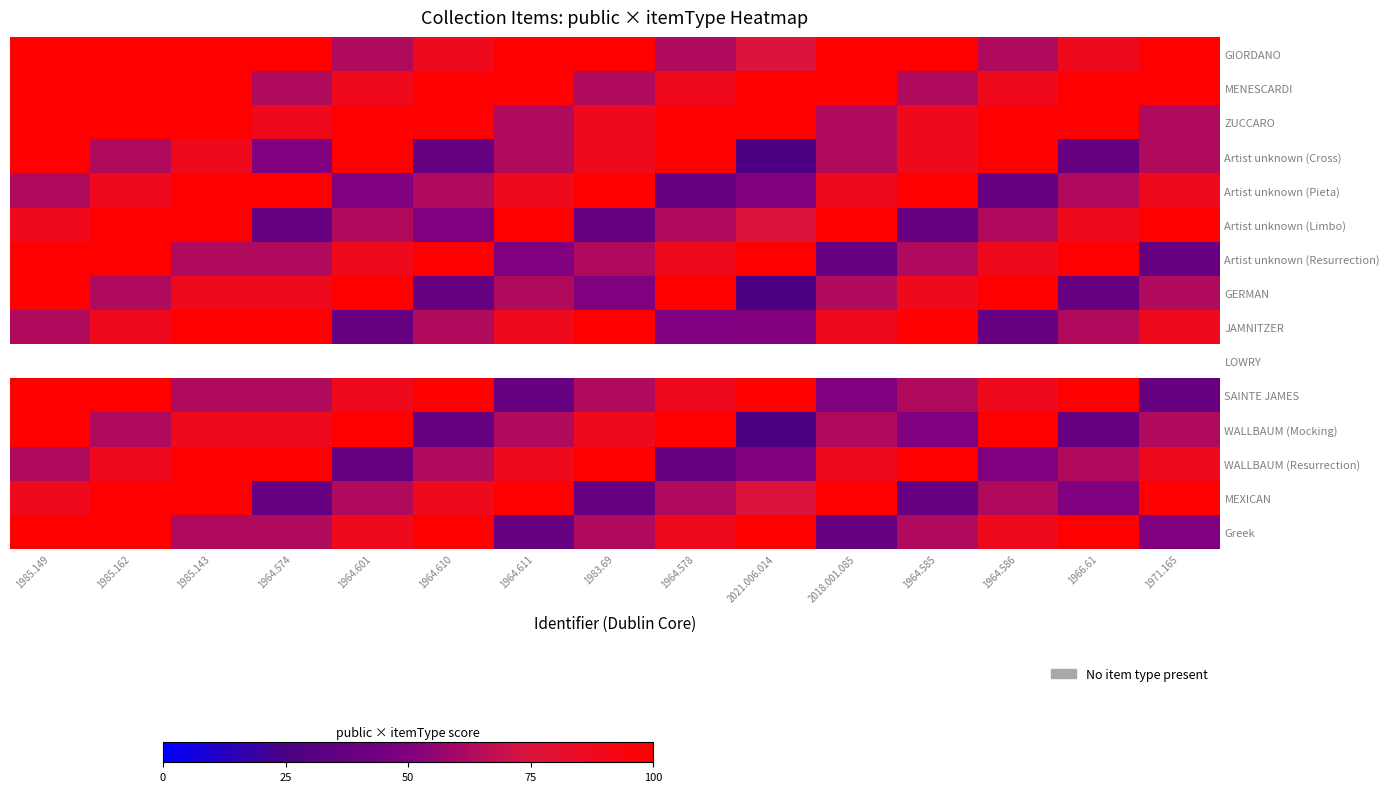

At 1964.611, list the series in order from largest to smallest.

GIORDANO, MENESCARDI, Artist unknown (Limbo), LOWRY, MEXICAN, Artist unknown (Pieta), JAMNITZER, WALLBAUM (Resurrection), ZUCCARO, Artist unknown (Cross), GERMAN, WALLBAUM (Mocking), Artist unknown (Resurrection), SAINTE JAMES, Greek